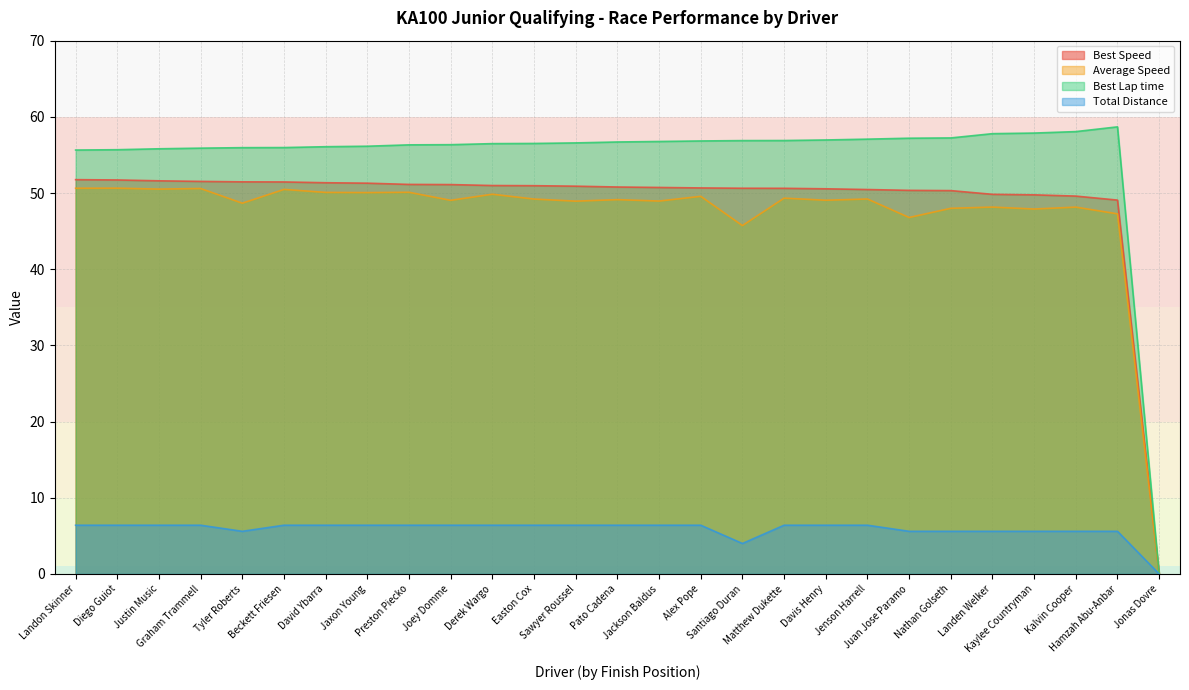

Does the chart have visible grid lines?

Yes